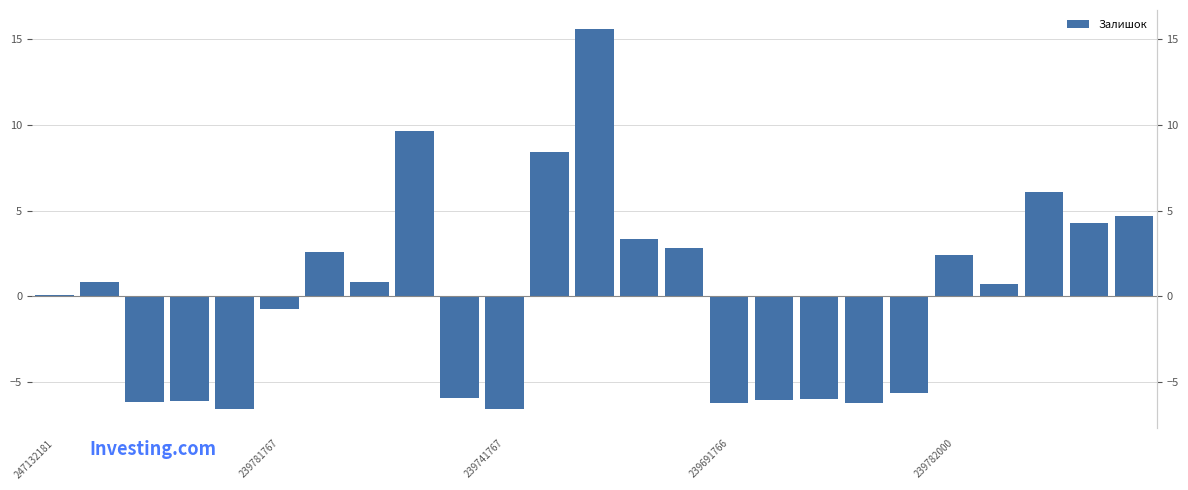

How many values are above zero?

14